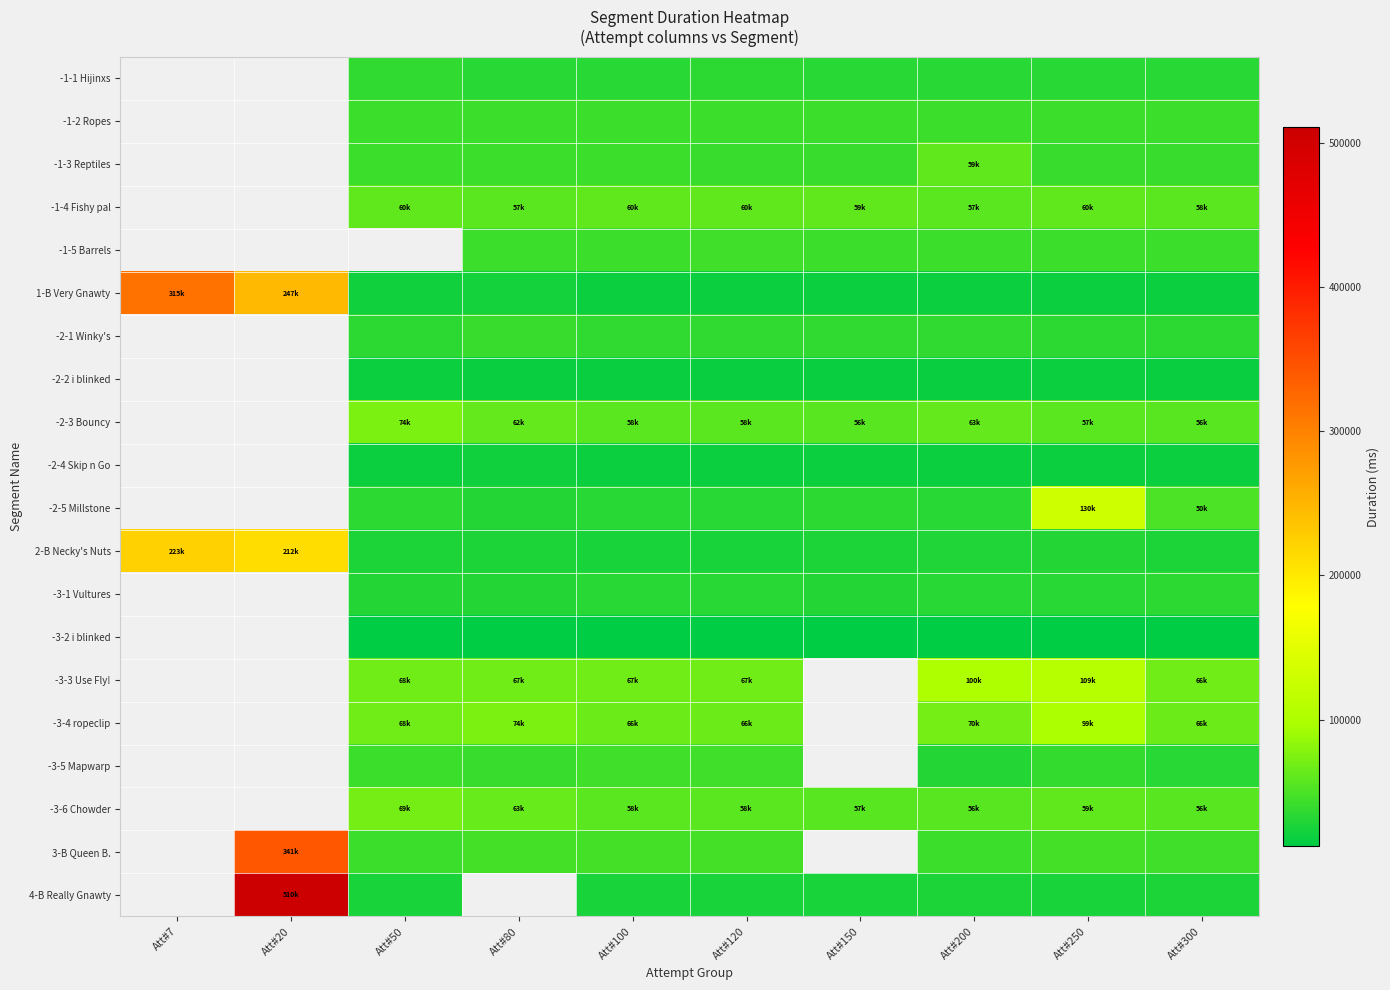

What is the sum of the 1-B Very Gnawty values at Att#20 and Att#150?

266504.0